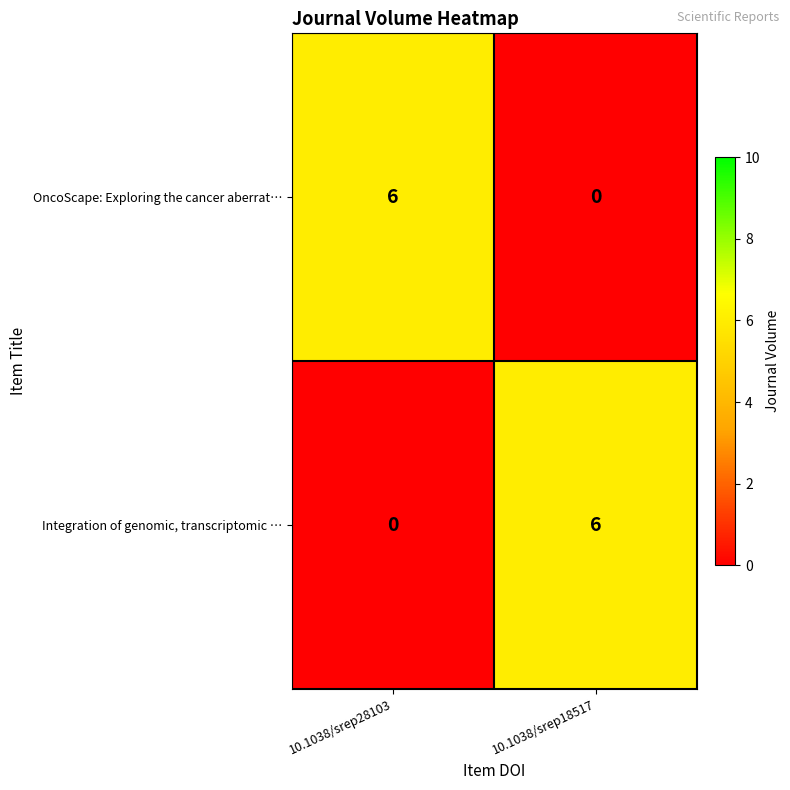

What is the spread (max minus min) of values at 10.1038/srep28103?

6